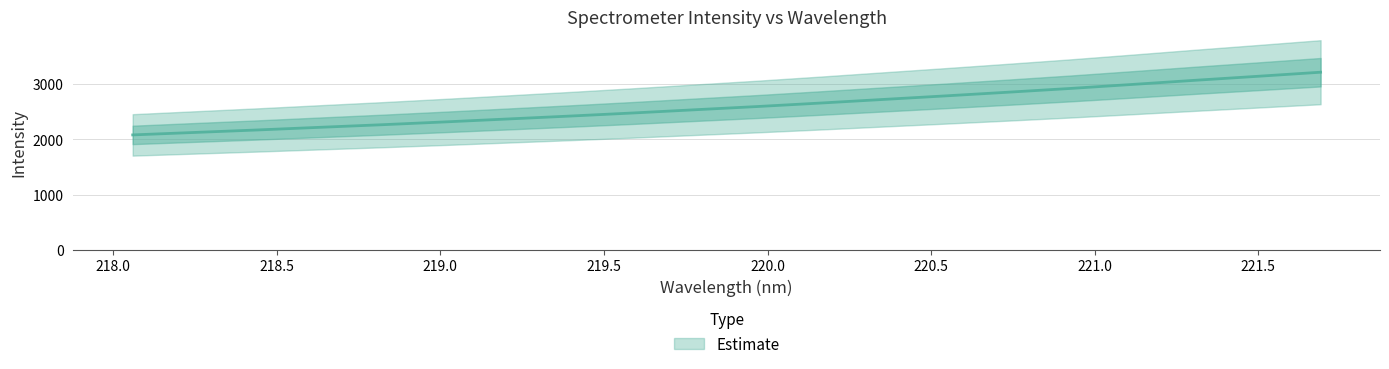

What is the minimum value shown in the chart?

2082.6